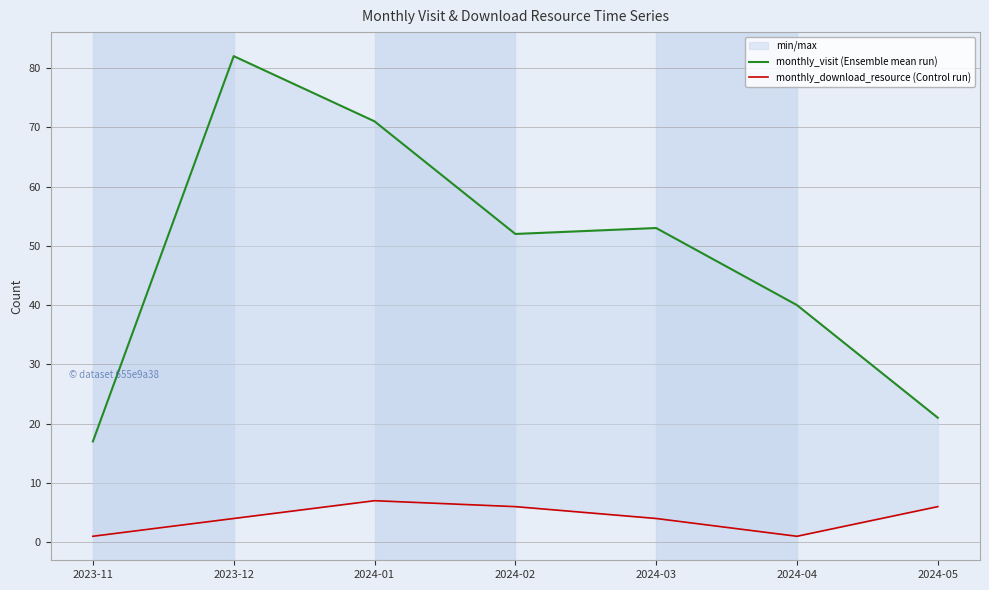

What is the spread (max minus min) of values at 2024-03?

49